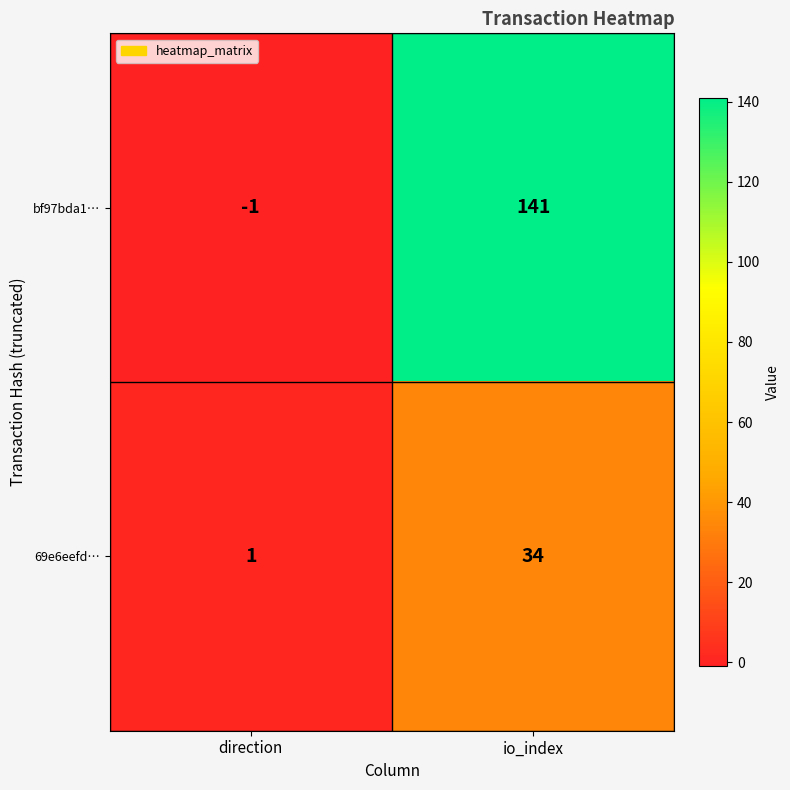

Where is bf97bda1… nearest to the value 70?

direction